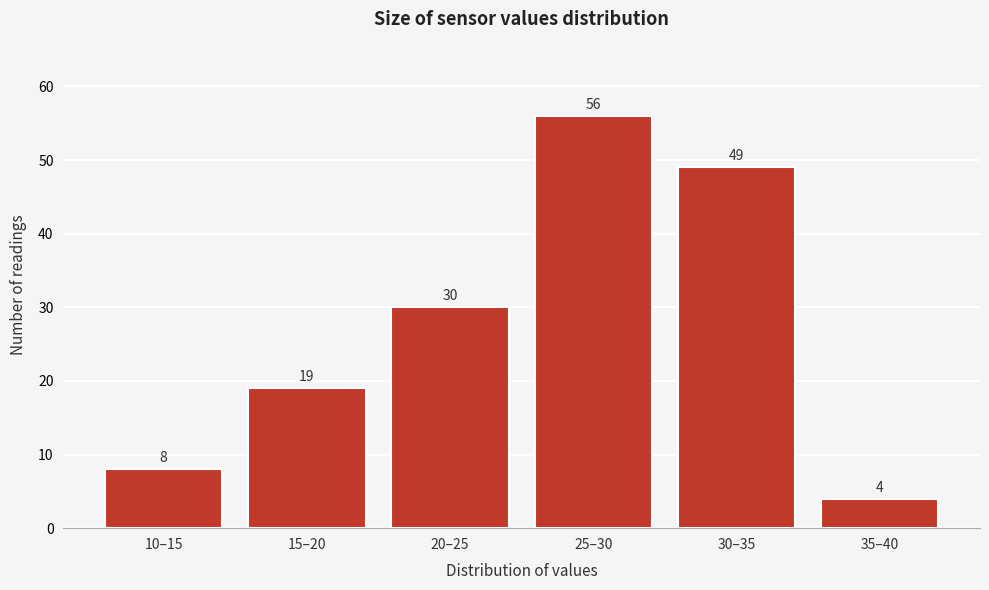

Reading right to left, extract all data points from this chart.

35–40=4	30–35=49	25–30=56	20–25=30	15–20=19	10–15=8